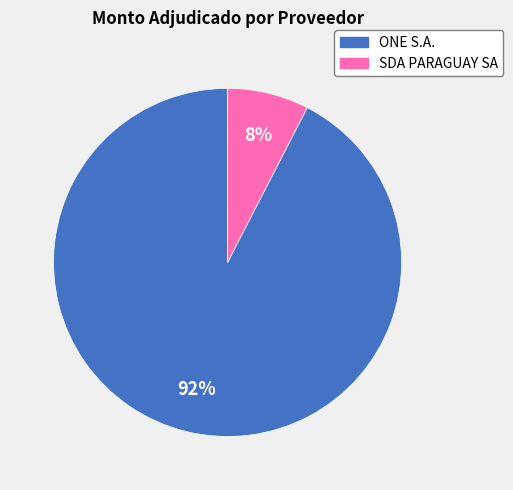

Do ONE S.A. and SDA PARAGUAY SA together represent more than half of the pie?

Yes